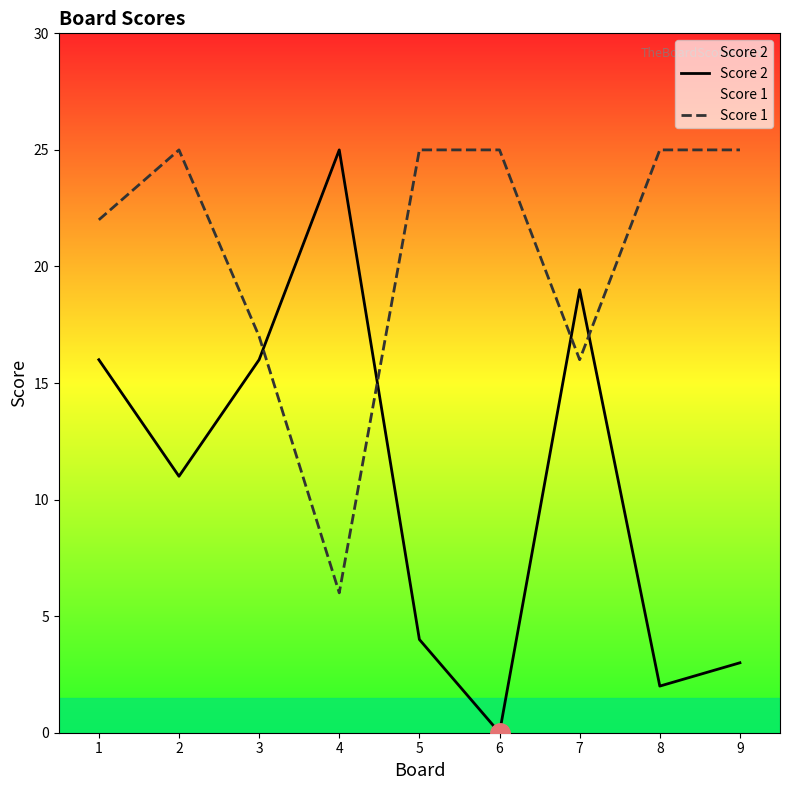

Rank the series by their maximum value, from lowest to highest.

Score 2, Score 1